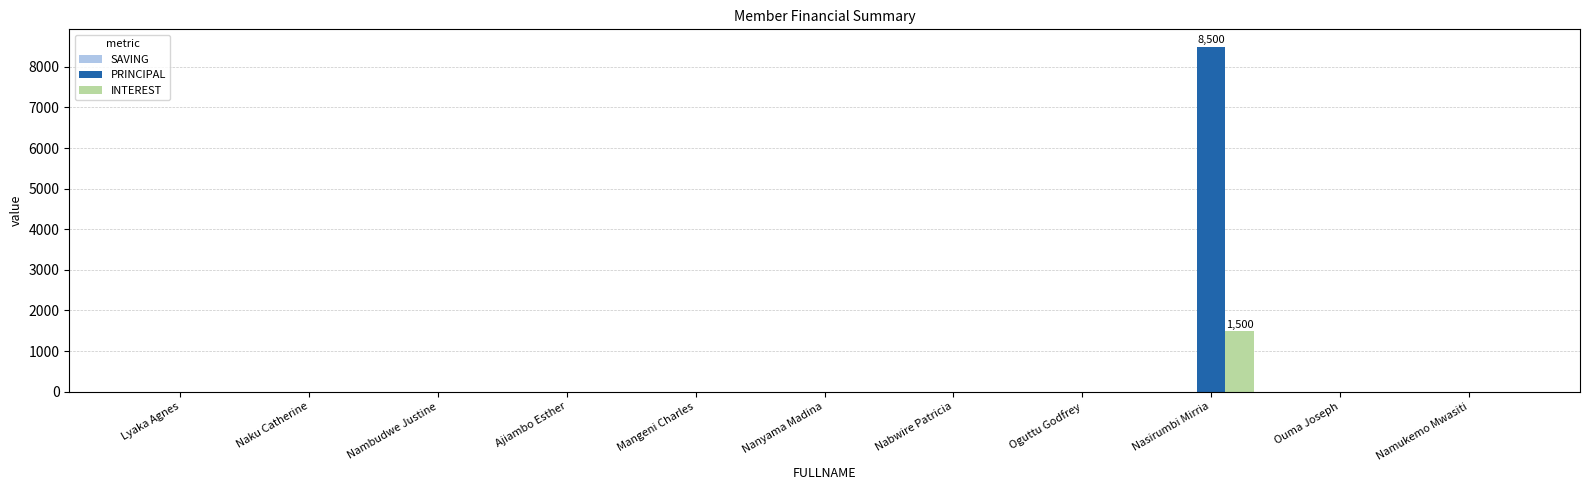

What is the sum of all PRINCIPAL values?

8500